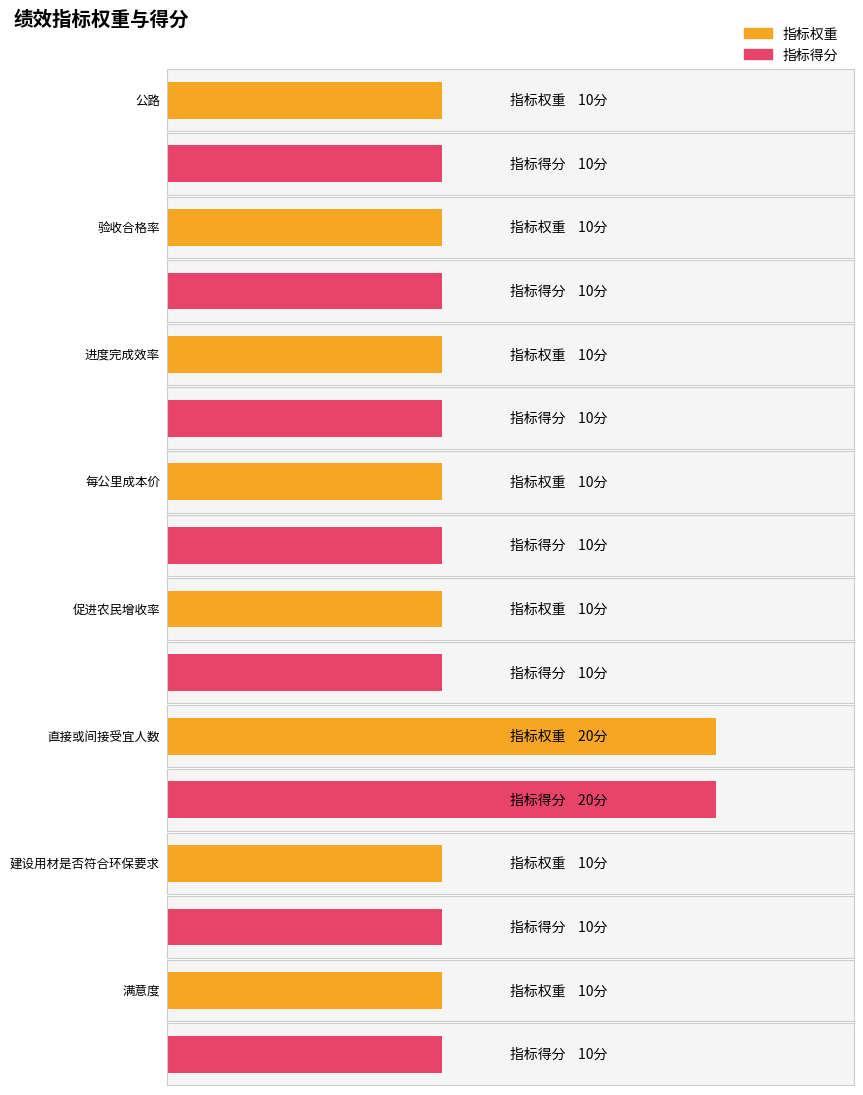

List the series in order of their peak value, highest first.

指标权重, 指标得分